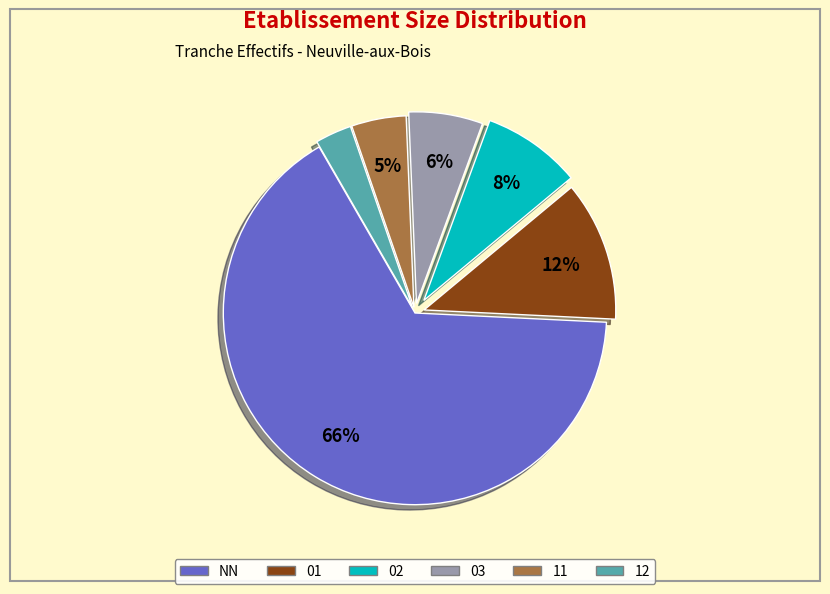

To the nearest percent, what portion does NN represent?

66%